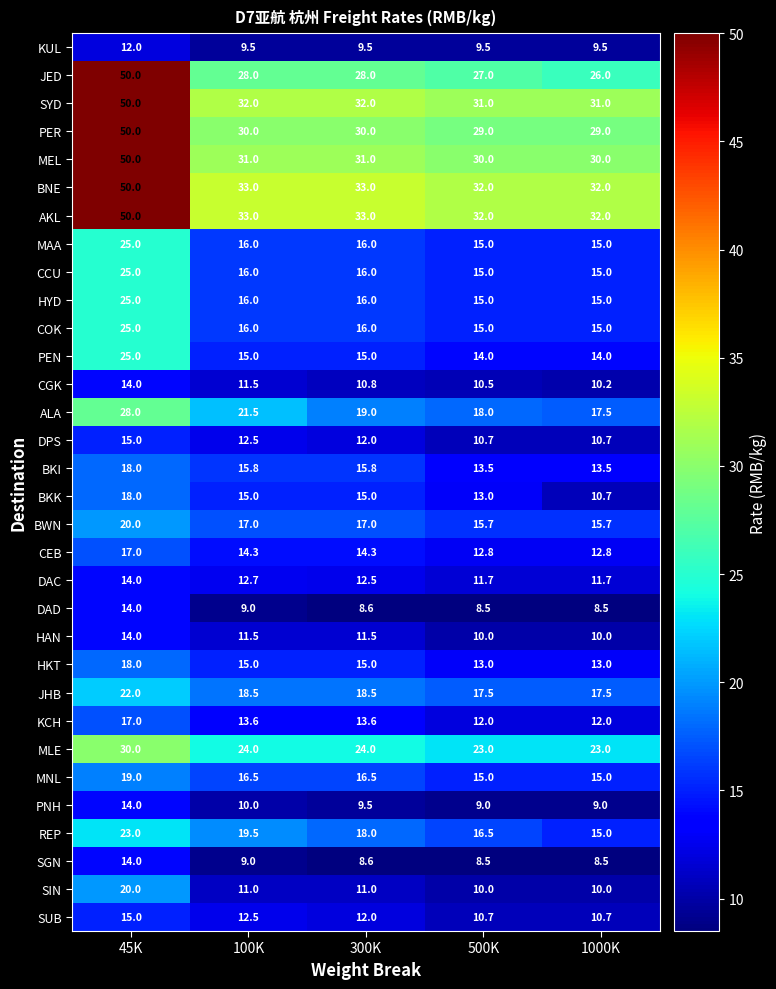

Where does the SYD series first go above 32?

45K